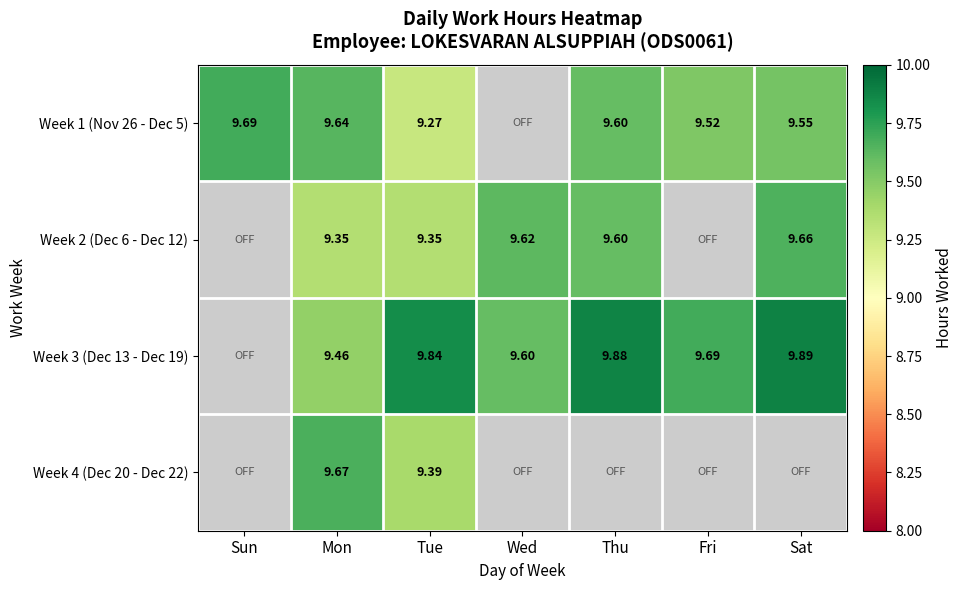

What is the spread (max minus min) of values at Fri?

0.2